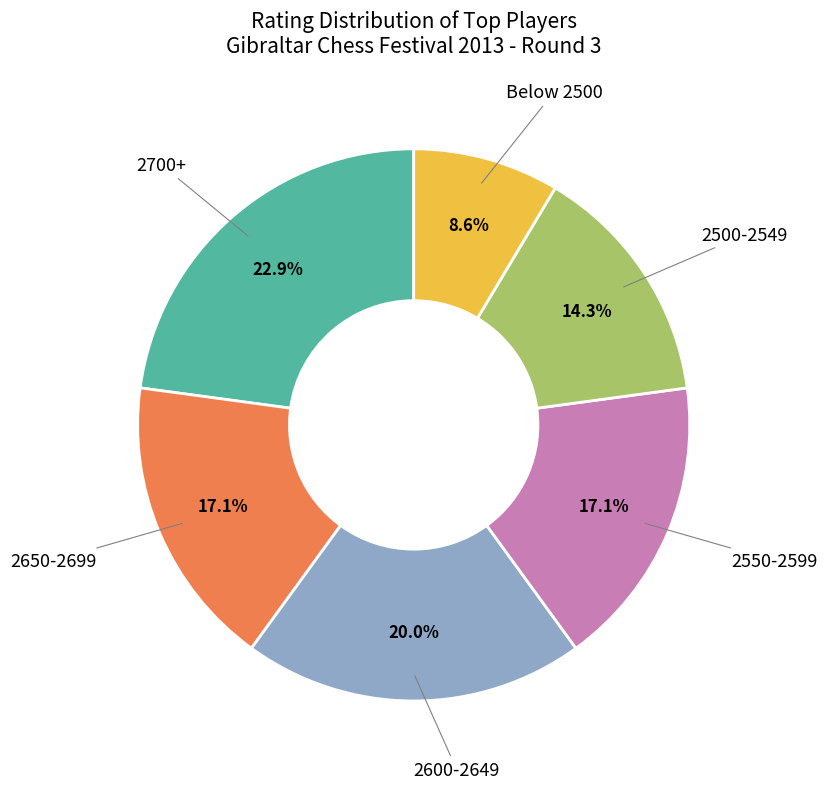

Does any single category account for the majority?

No